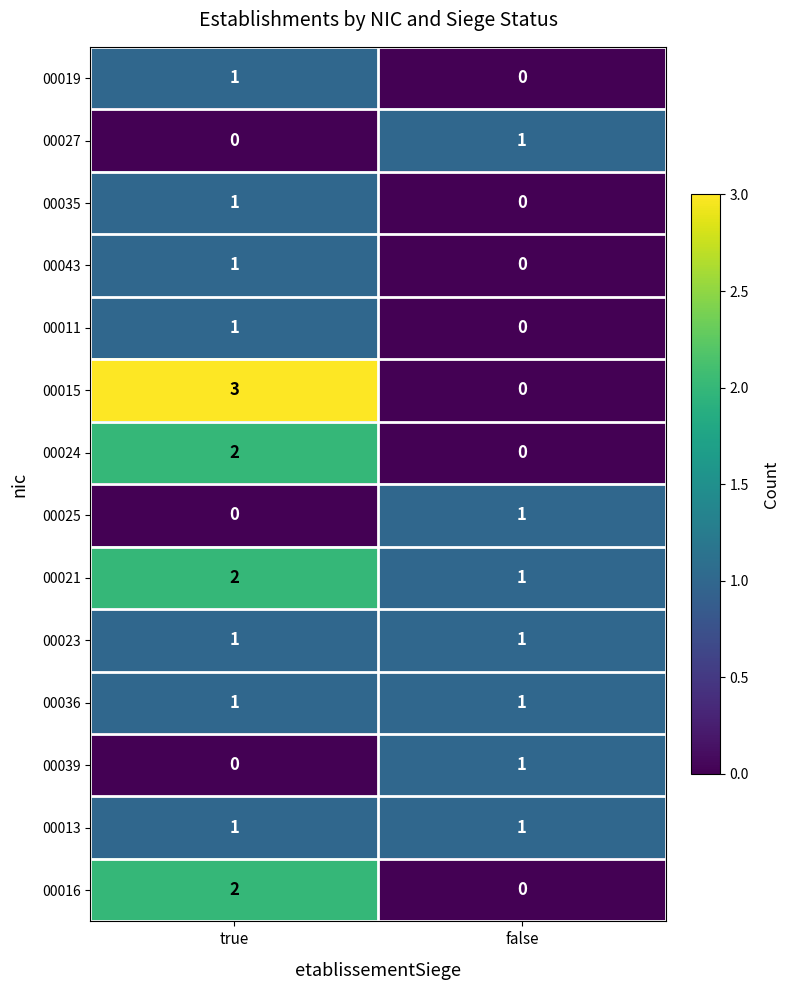

What is the sum of all 00021 values?

3